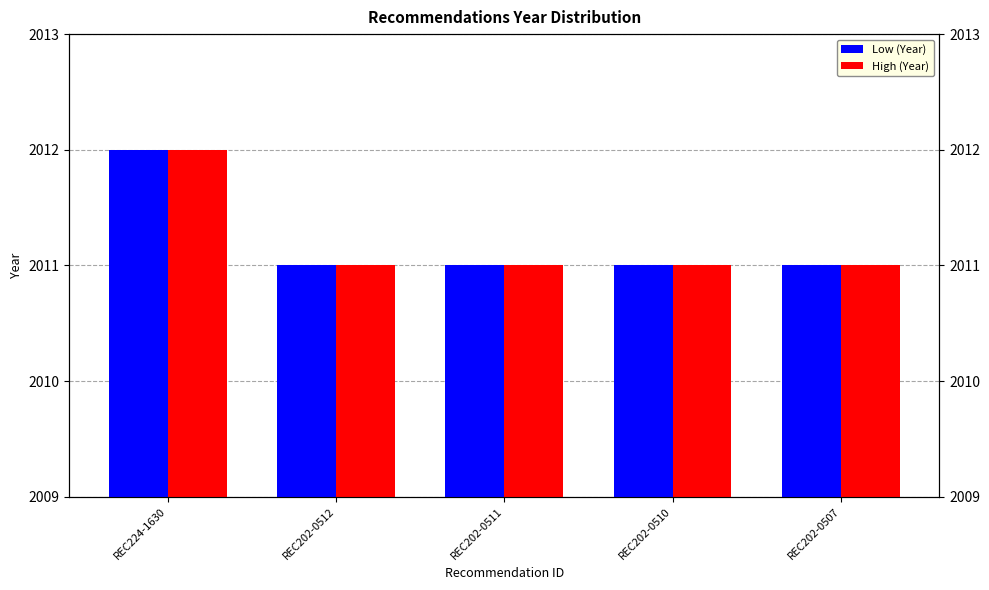

What is the difference between the High (Year) values at REC202-0510 and REC224-1630?

1